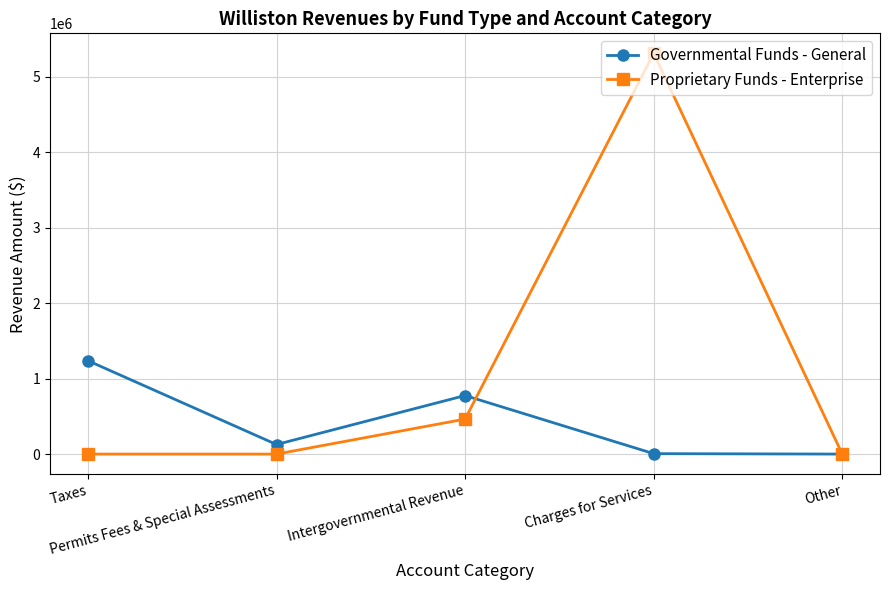

The Governmental Funds - General series shows 5746 at Charges for Services. True or false?

True